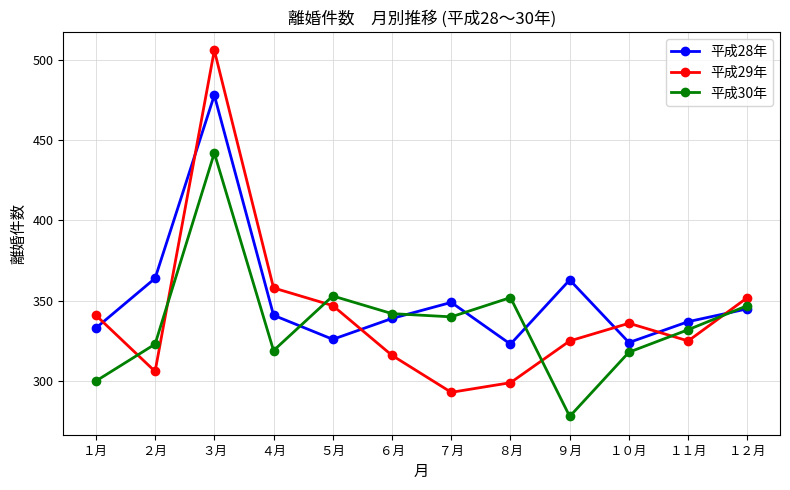

What is the difference between the 平成30年 values at ８月 and １１月?

20